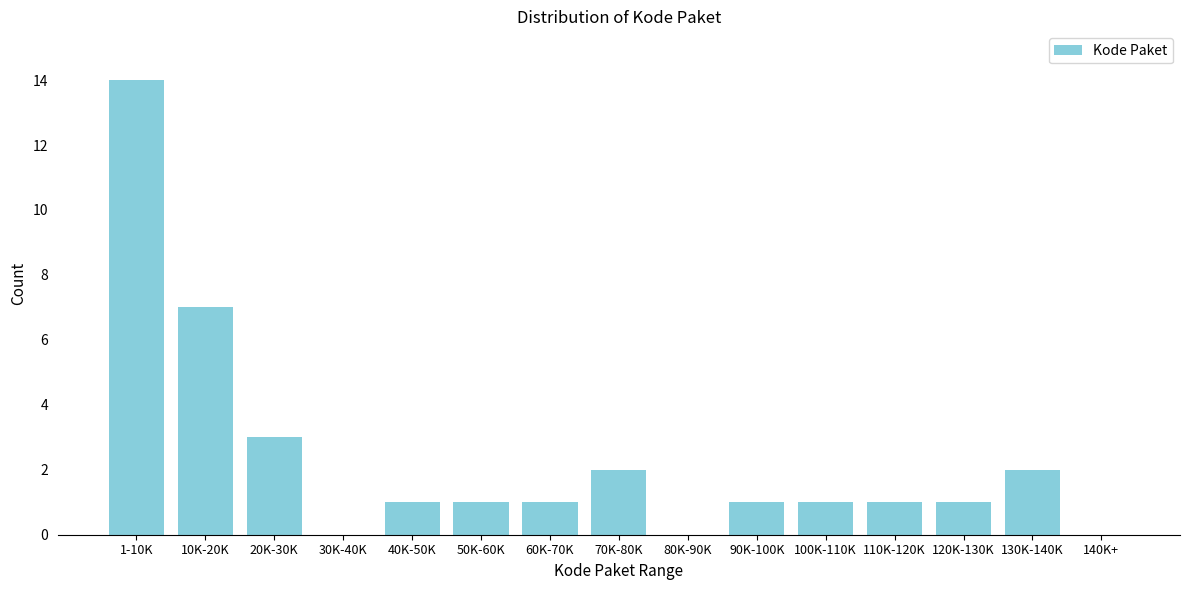

Reading left to right, extract all data points from this chart.

1-10K=14	10K-20K=7	20K-30K=3	30K-40K=0	40K-50K=1	50K-60K=1	60K-70K=1	70K-80K=2	80K-90K=0	90K-100K=1	100K-110K=1	110K-120K=1	120K-130K=1	130K-140K=2	140K+=0